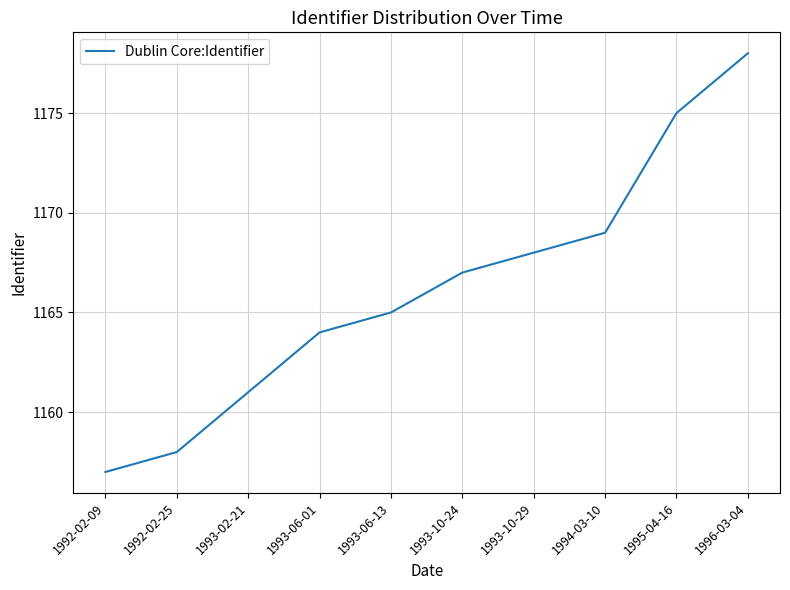

True or false: the data shows 2024 at 1993-10-24.

False